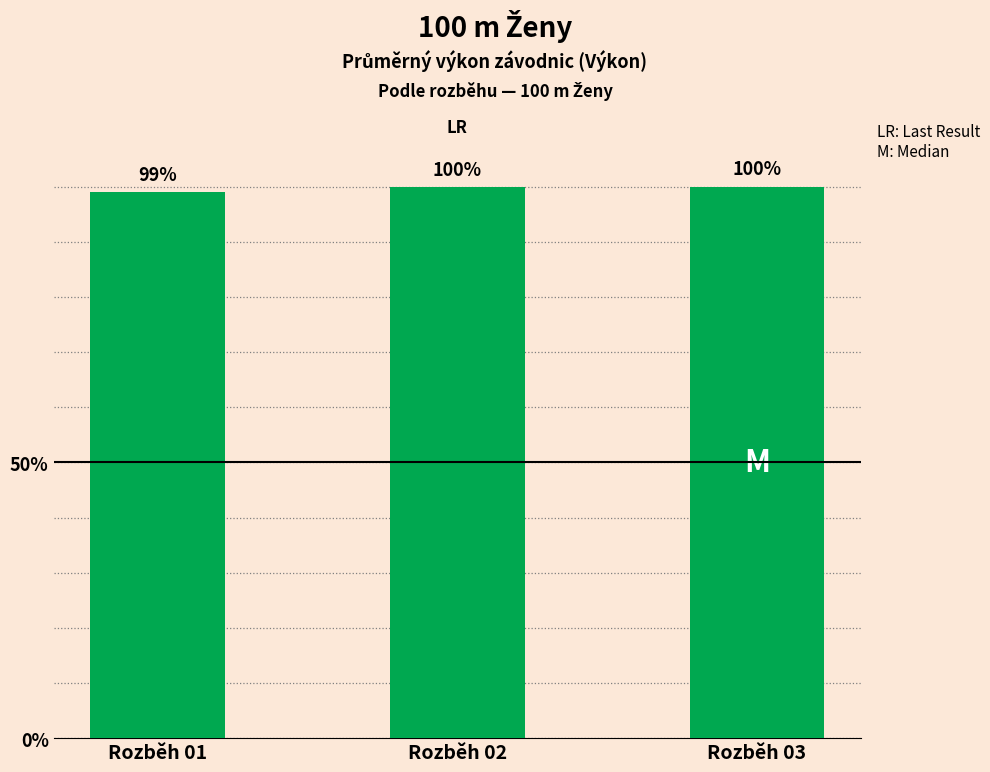

What is the change in value from Rozběh 01 to Rozběh 03?

+1.0